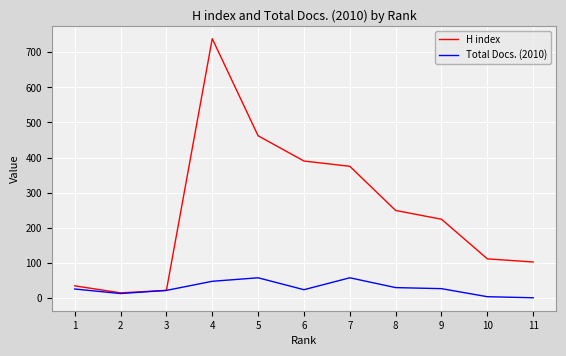

In H index, how many points are higher than both neighbors (excluding endpoints)?

1